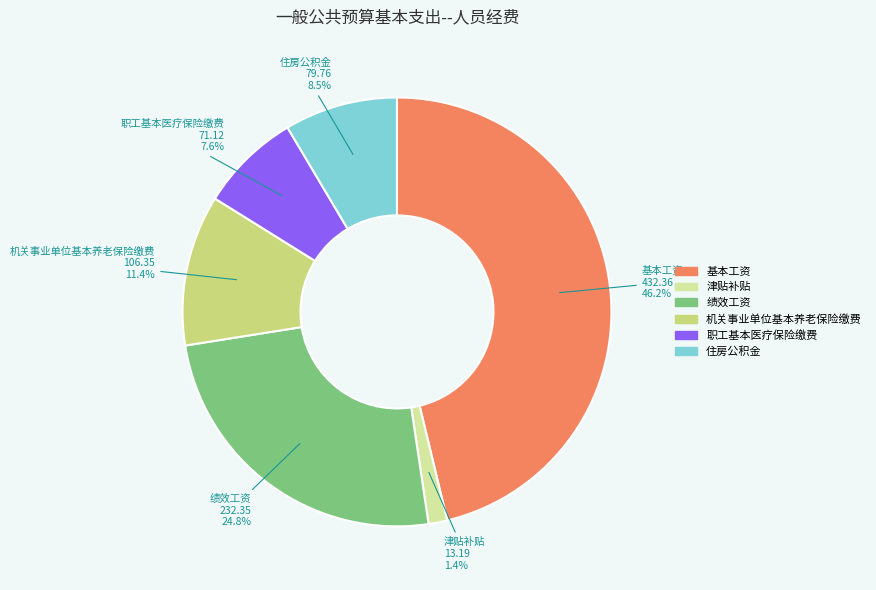

True or false: 职工基本医疗保险缴费 accounts for 13% of the total.

False